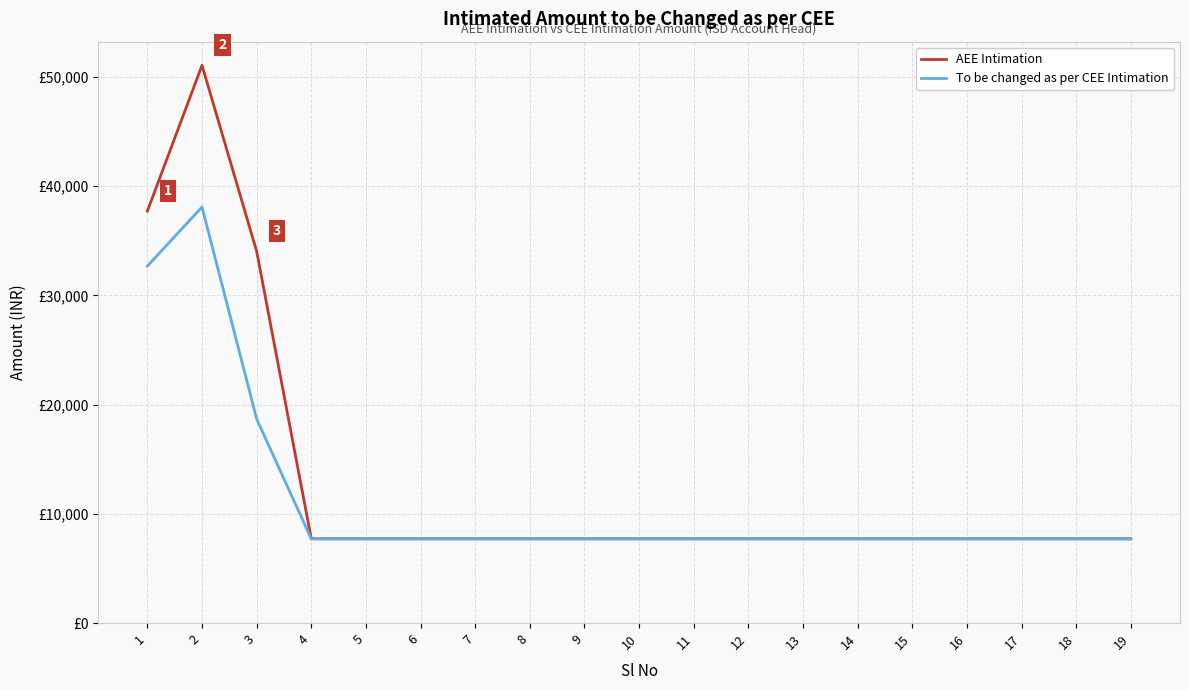

Which has a higher value, 15 or 2?

2